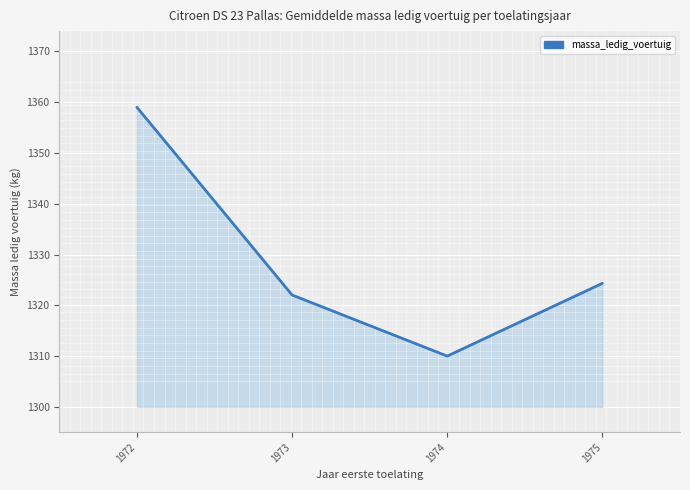

List the labels in order of value, largest first.

1972, 1975, 1973, 1974